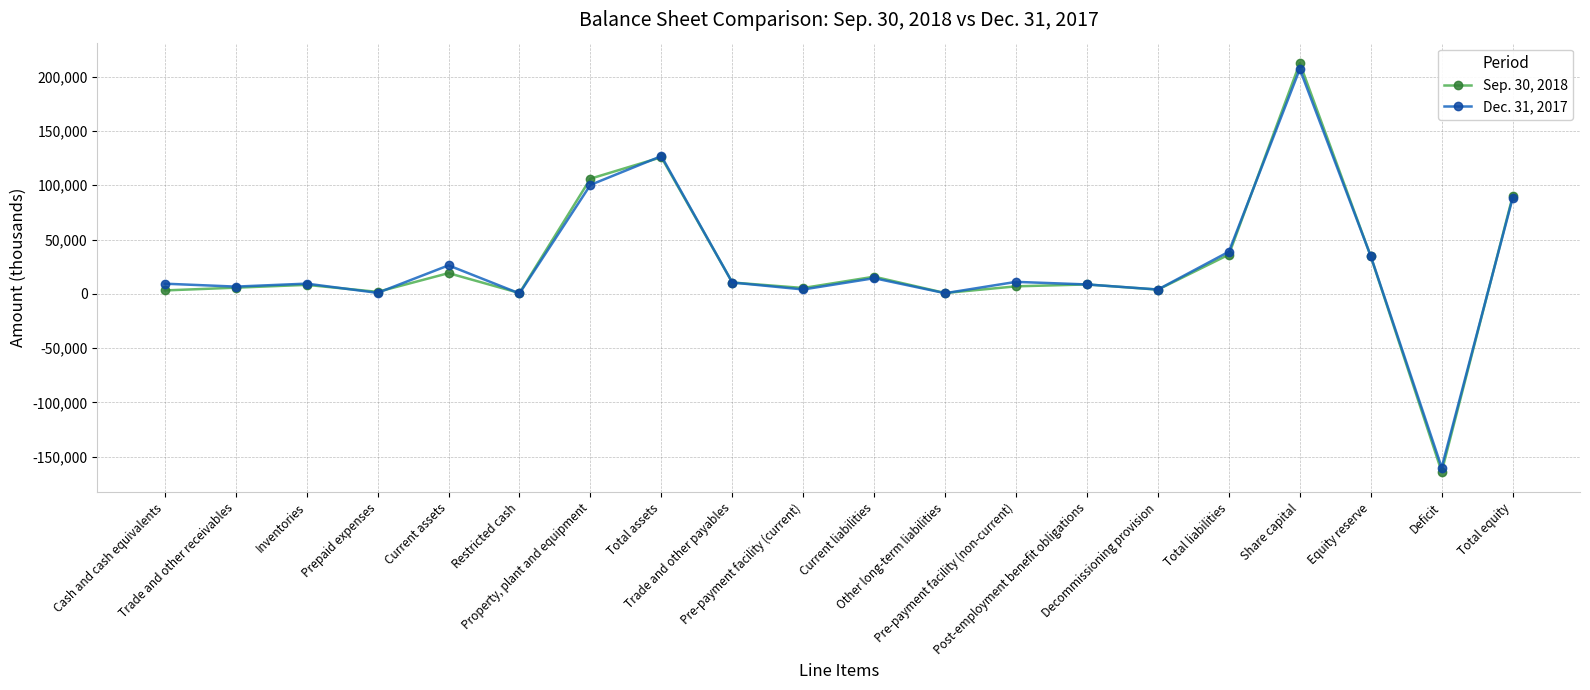

How many categories are shown in the chart?

20